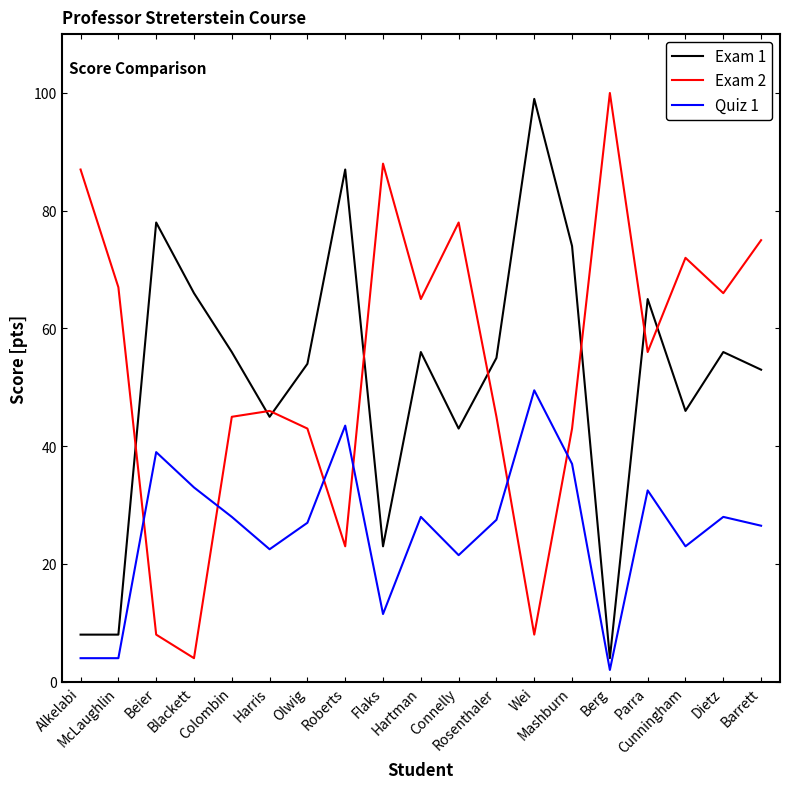

Reading left to right, transcribe all the data shown in this chart.

Exam 1: 8.0	8.0	78.0	66.0	56.0	45.0	54.0	87.0	23.0	56.0	43.0	55.0	99.0	74.0	4.0	65.0	46.0	56.0	53.0
Exam 2: 87.0	67.0	8.0	4.0	45.0	46.0	43.0	23.0	88.0	65.0	78.0	45.0	8.0	43.0	100.0	56.0	72.0	66.0	75.0
Quiz 1: 4.0	4.0	39.0	33.0	28.0	22.5	27.0	43.5	11.5	28.0	21.5	27.5	49.5	37.0	2.0	32.5	23.0	28.0	26.5